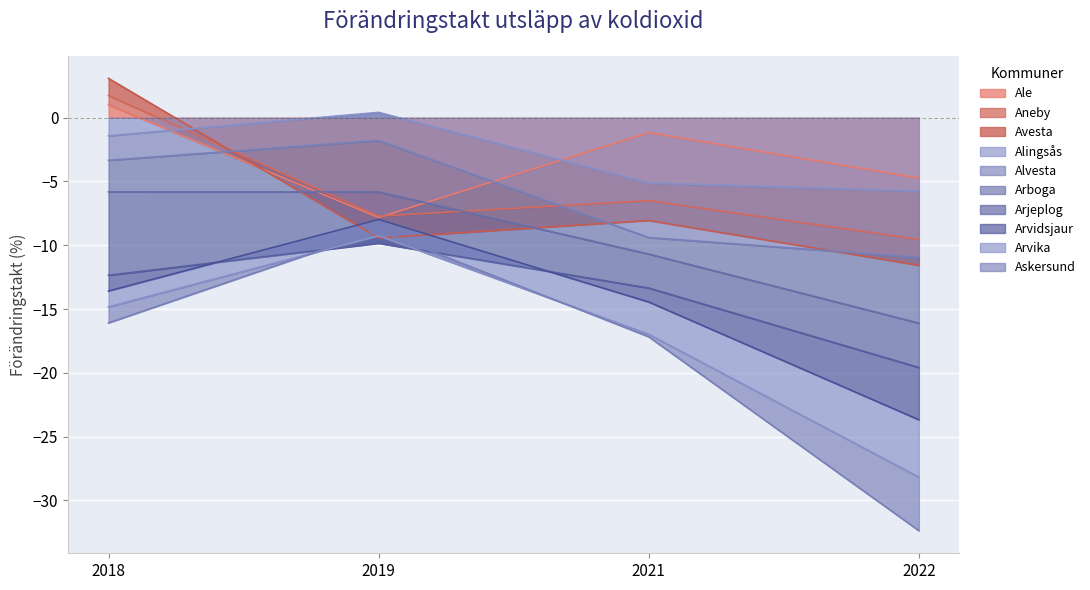

At which category is the sum across all series the highest?

2018